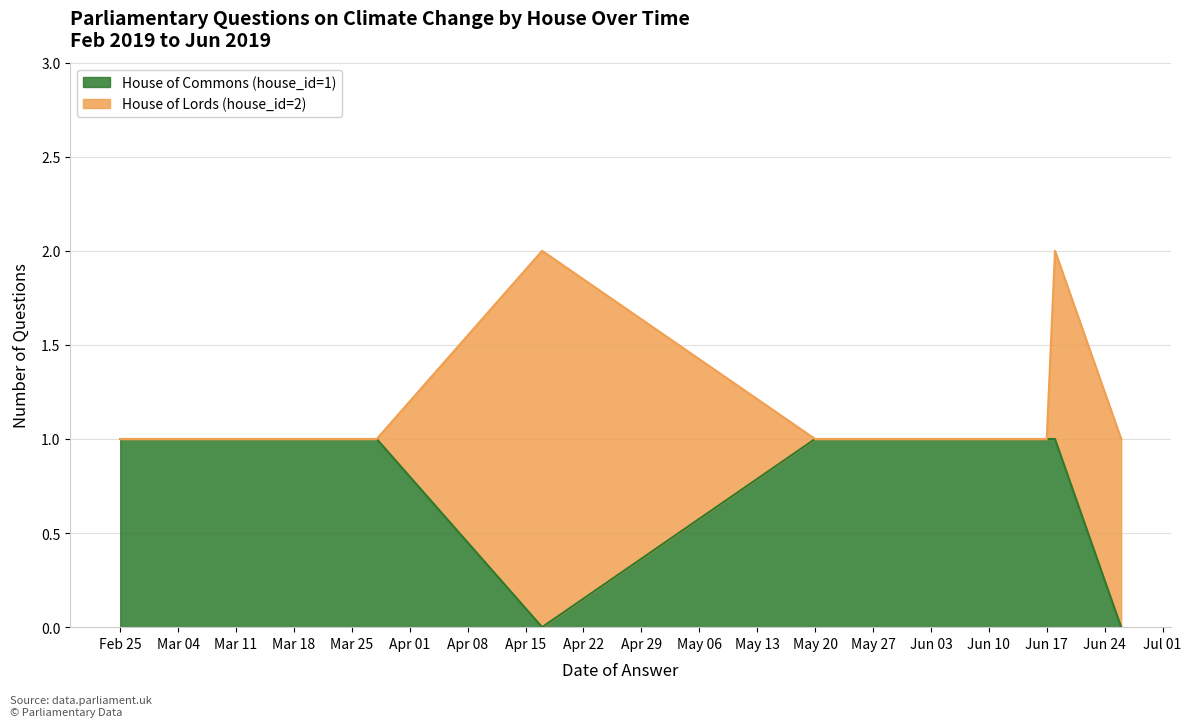

What is the label of the 9th point from the left?

2019-06-18